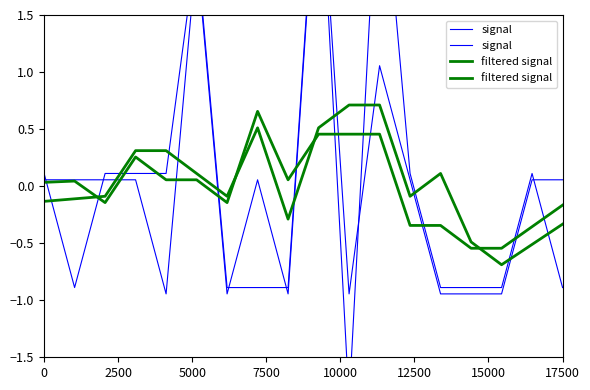

What are all the series names shown in the legend?

signal, filtered signal